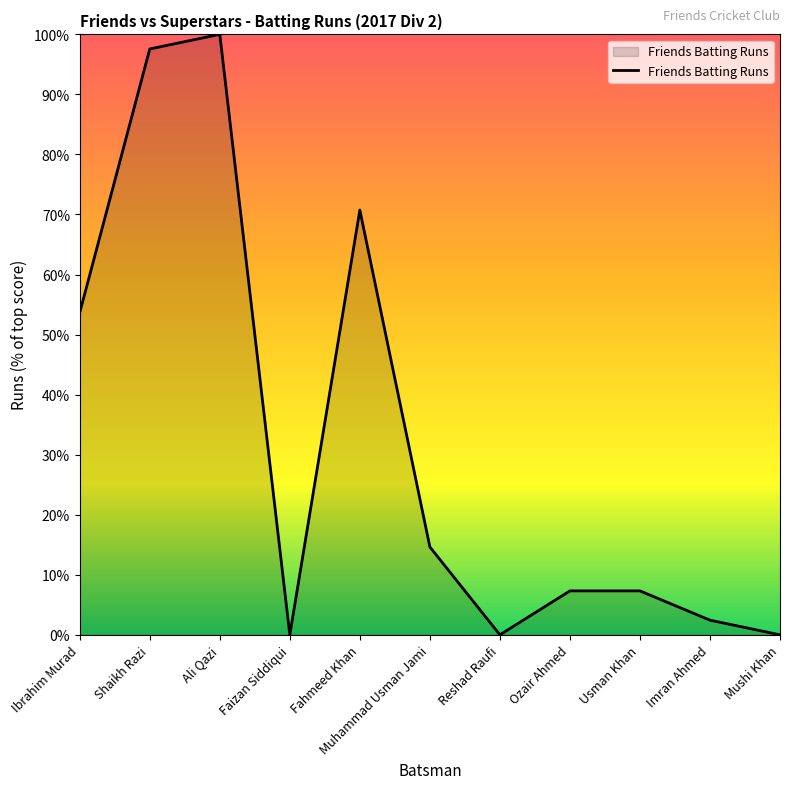

At which category does the chart reach its peak across all series?

Ali Qazi